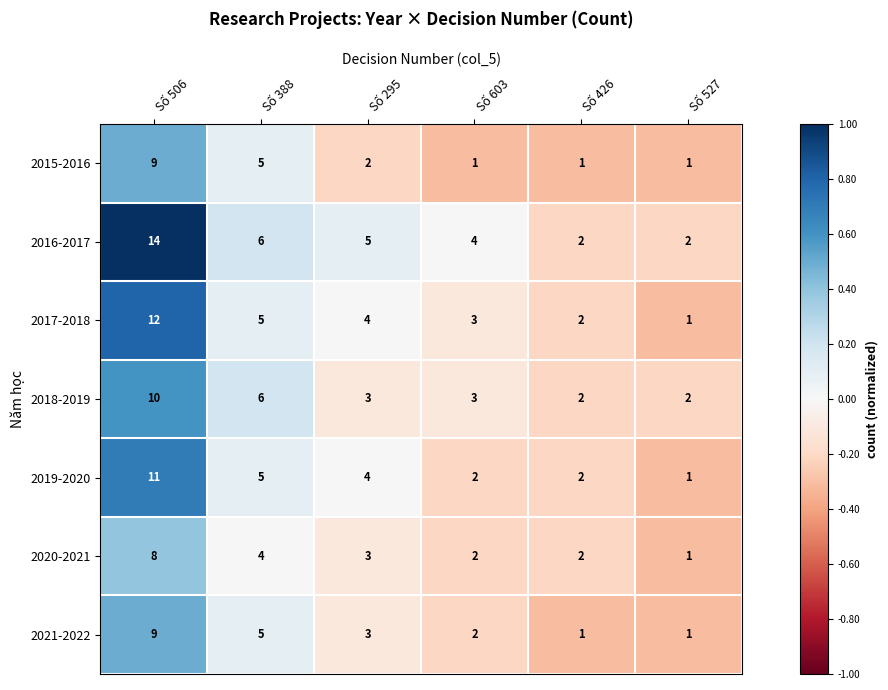

What is the total value across all series at Số 388?

36